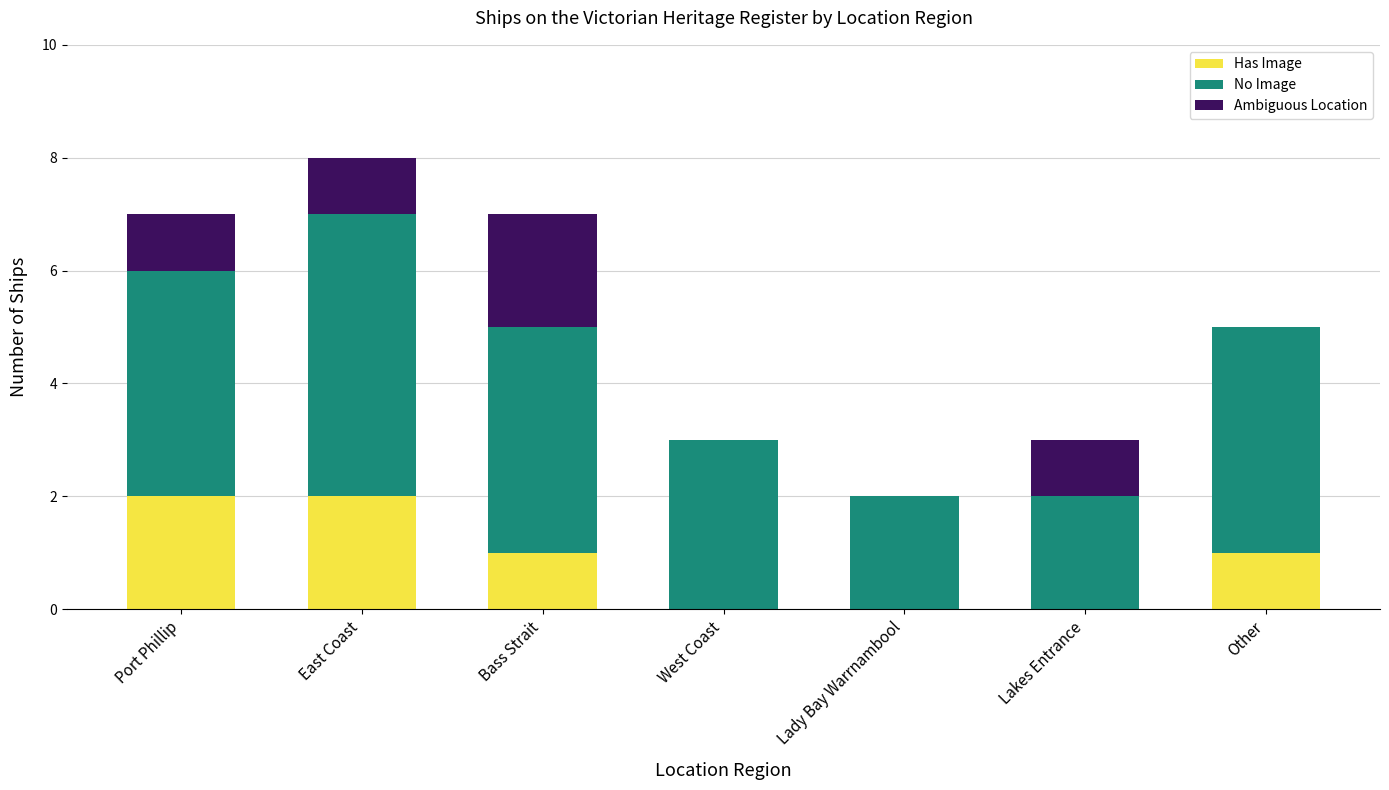

Reading right to left, what are the values for Has Image?

Other=1	Lakes Entrance=0	Lady Bay Warrnambool=0	West Coast=0	Bass Strait=1	East Coast=2	Port Phillip=2